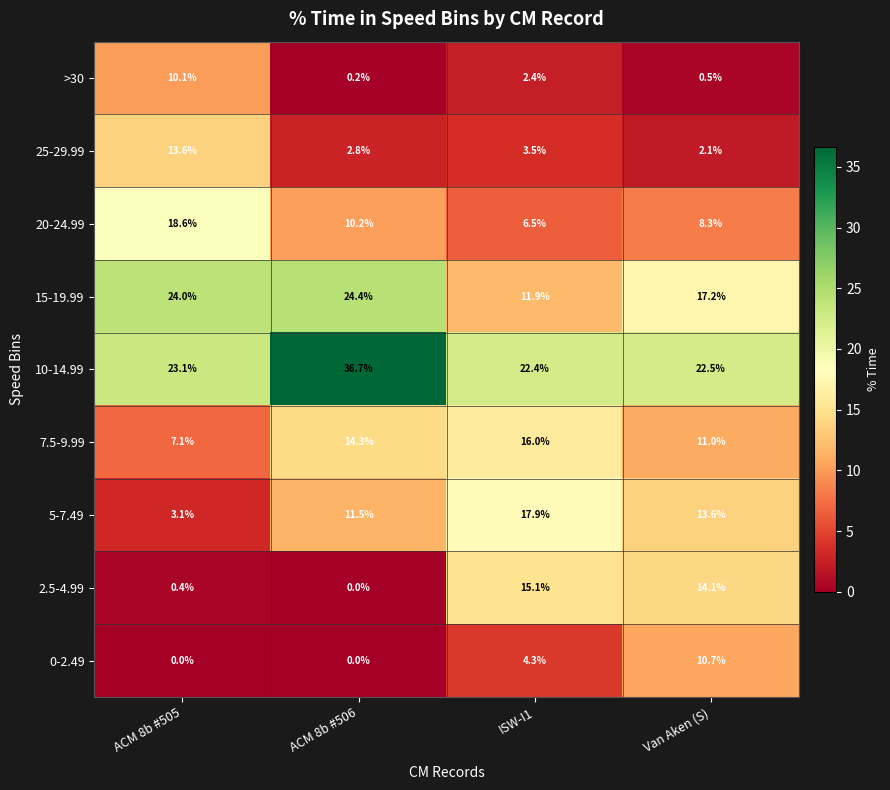

What is the difference between the second highest and minimum values in the 25-29.99 series?

1.4